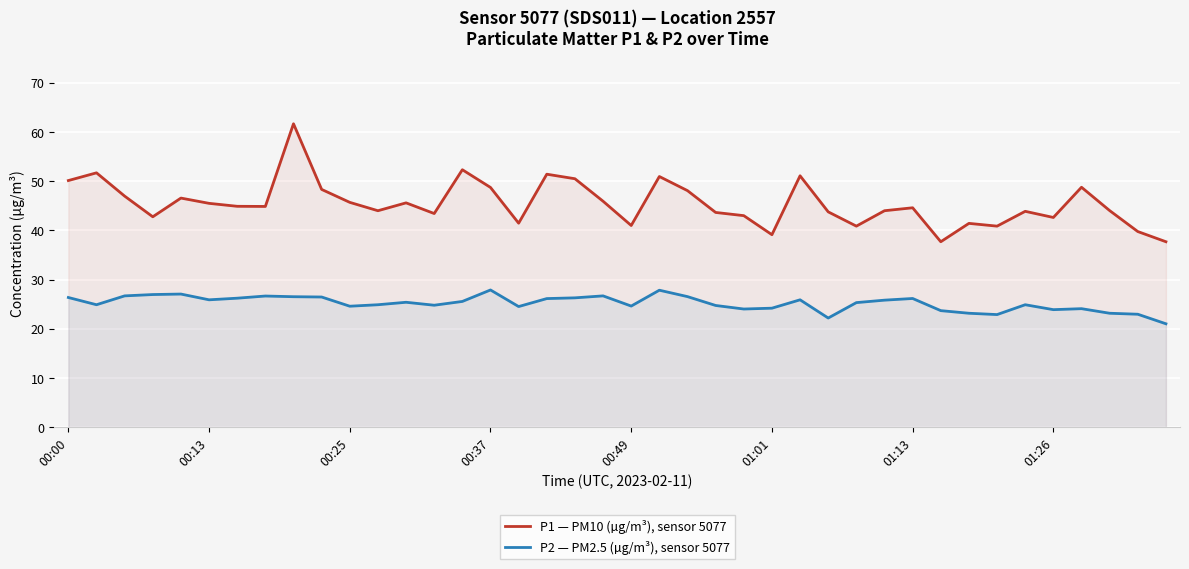

In P2 — PM2.5 (µg/m³), sensor 5077, how many points are higher than both neighbors (excluding endpoints)?

10